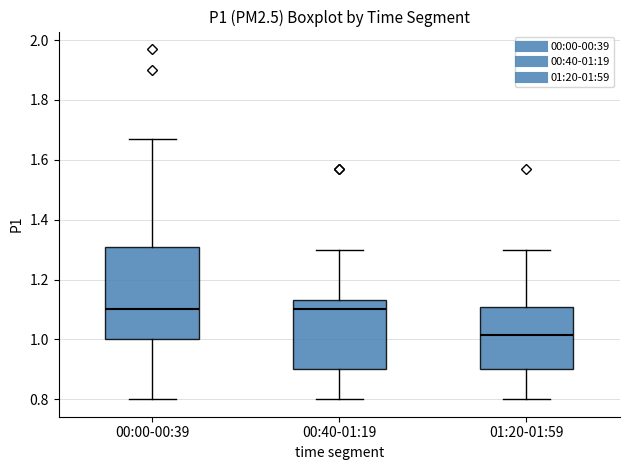

Which box has the lowest median line?

01:20-01:59